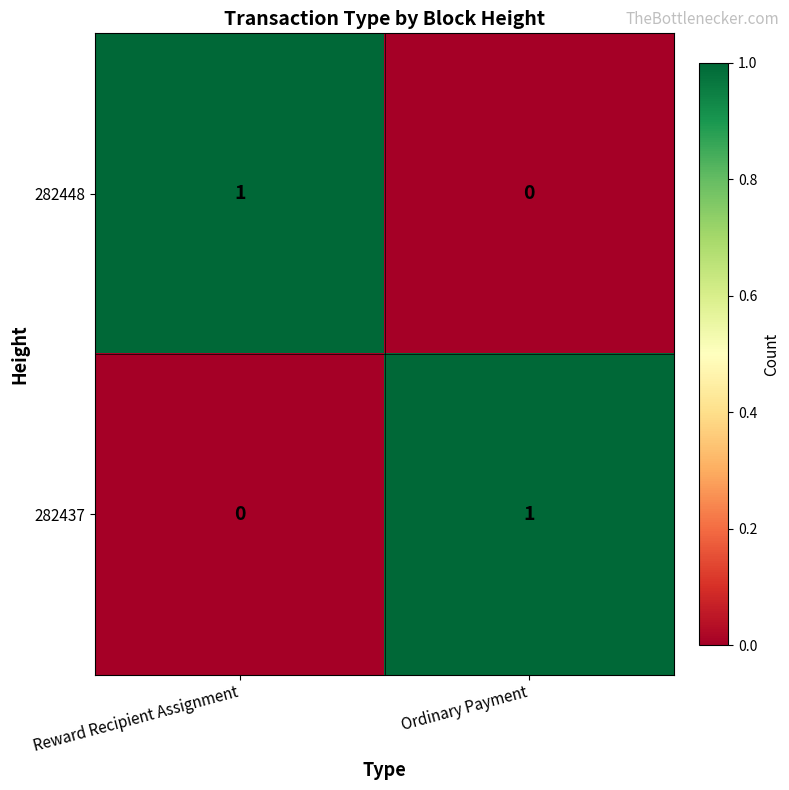

What is the difference between the highest and lowest values at Ordinary Payment?

1